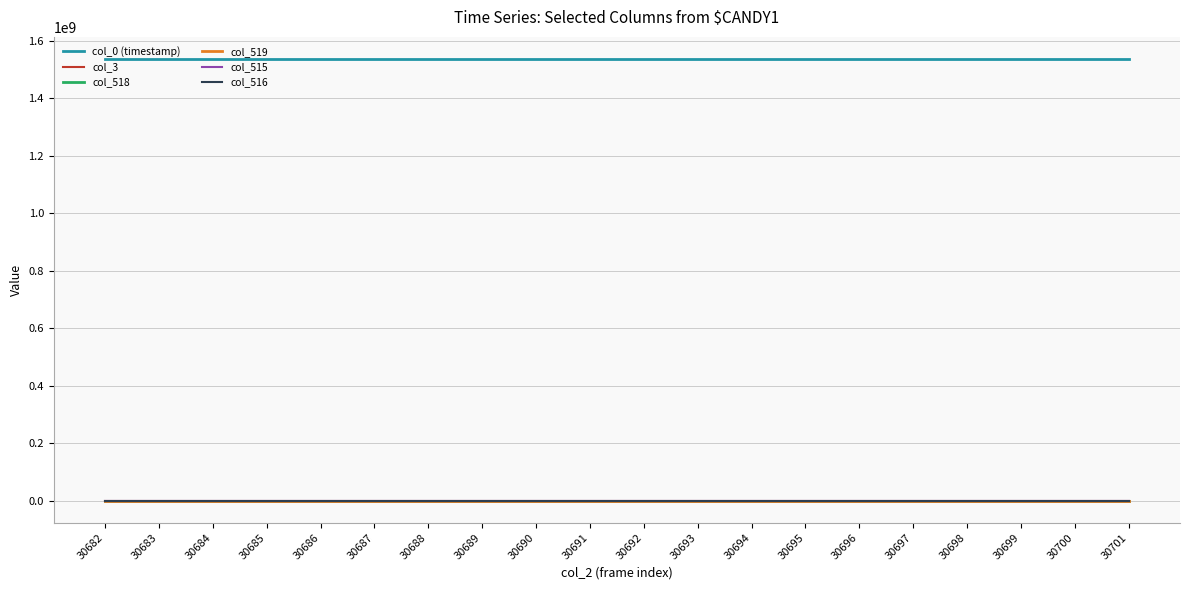

True or false: col_516 and col_0 (timestamp) intersect in this chart.

False